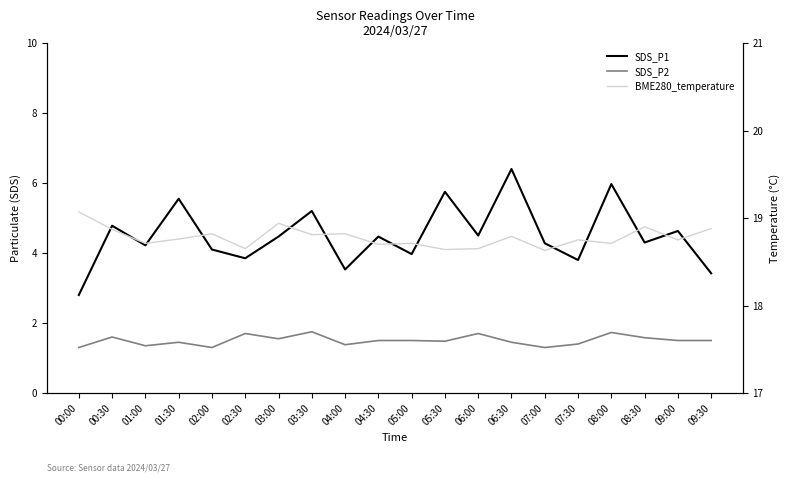

What is the difference between the BME280_temperature values at 05:00 and 07:00?

0.1